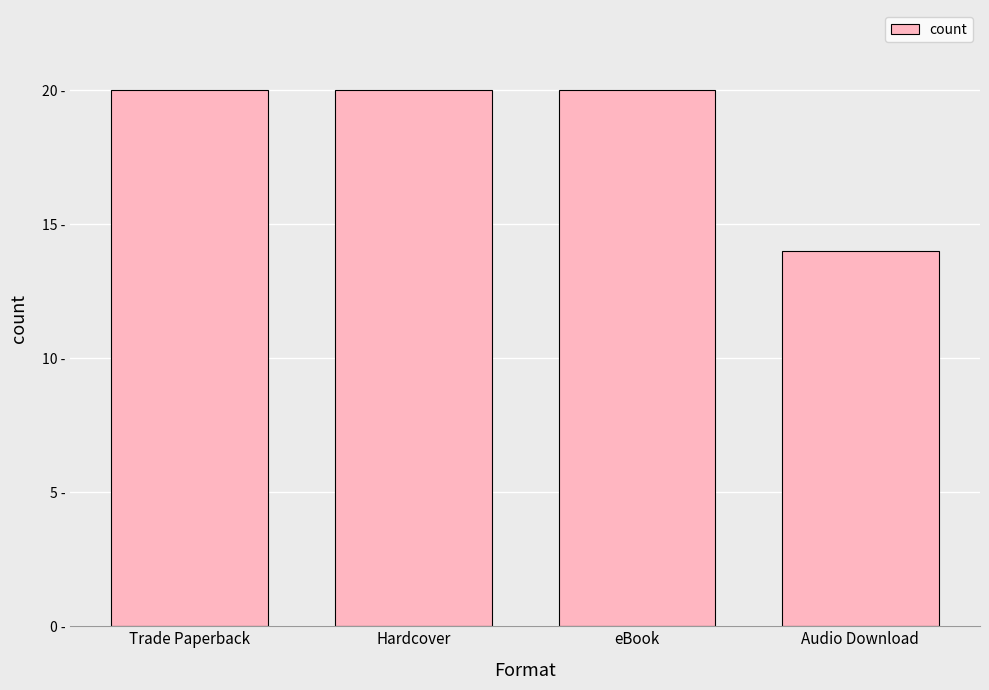

Which label corresponds to the smallest value in the chart?

Audio Download